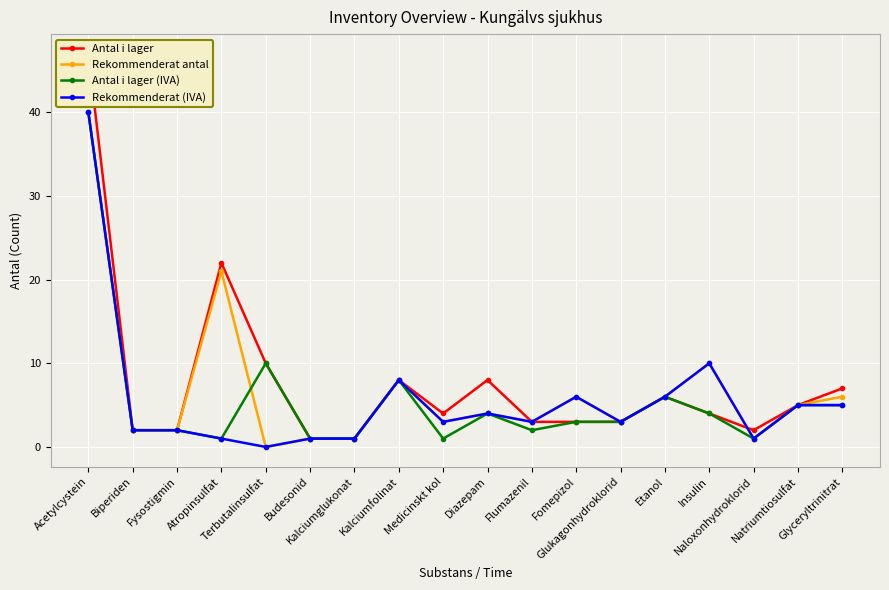

Is it true that Rekommenderat (IVA) equals 1 at Kalciumglukonat?

True